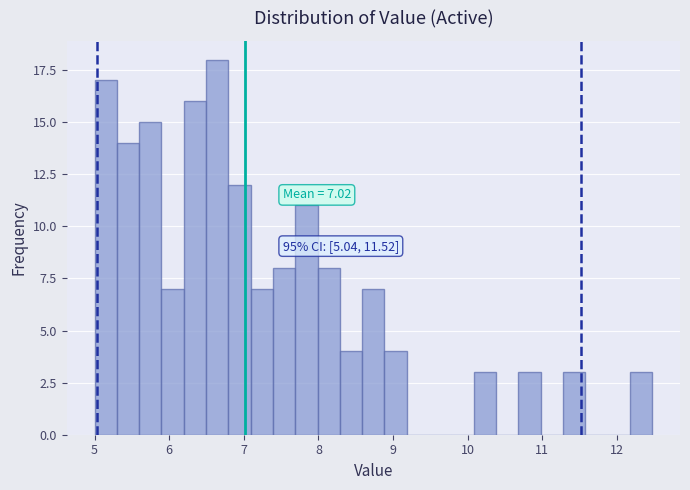

Read against the x-axis, roughly where is the centre of the tallest bar?

6.6